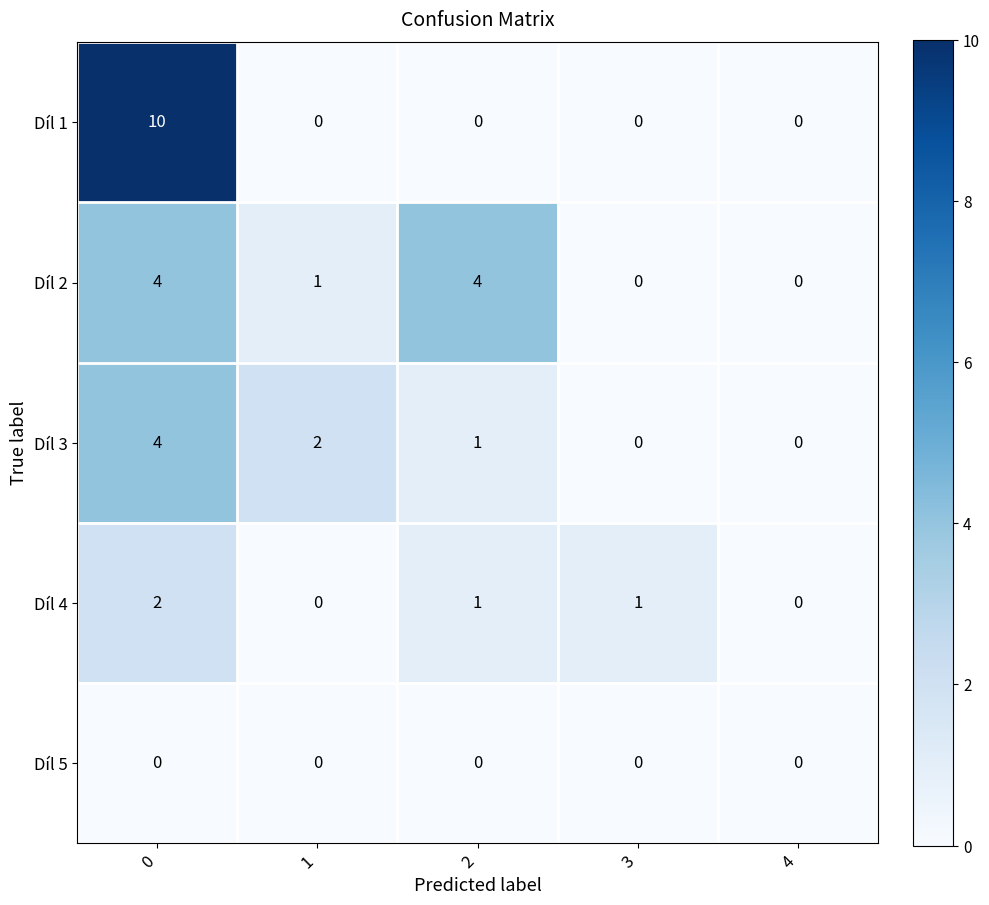

Between 1 and 4, which series saw the biggest shift?

Díl 3